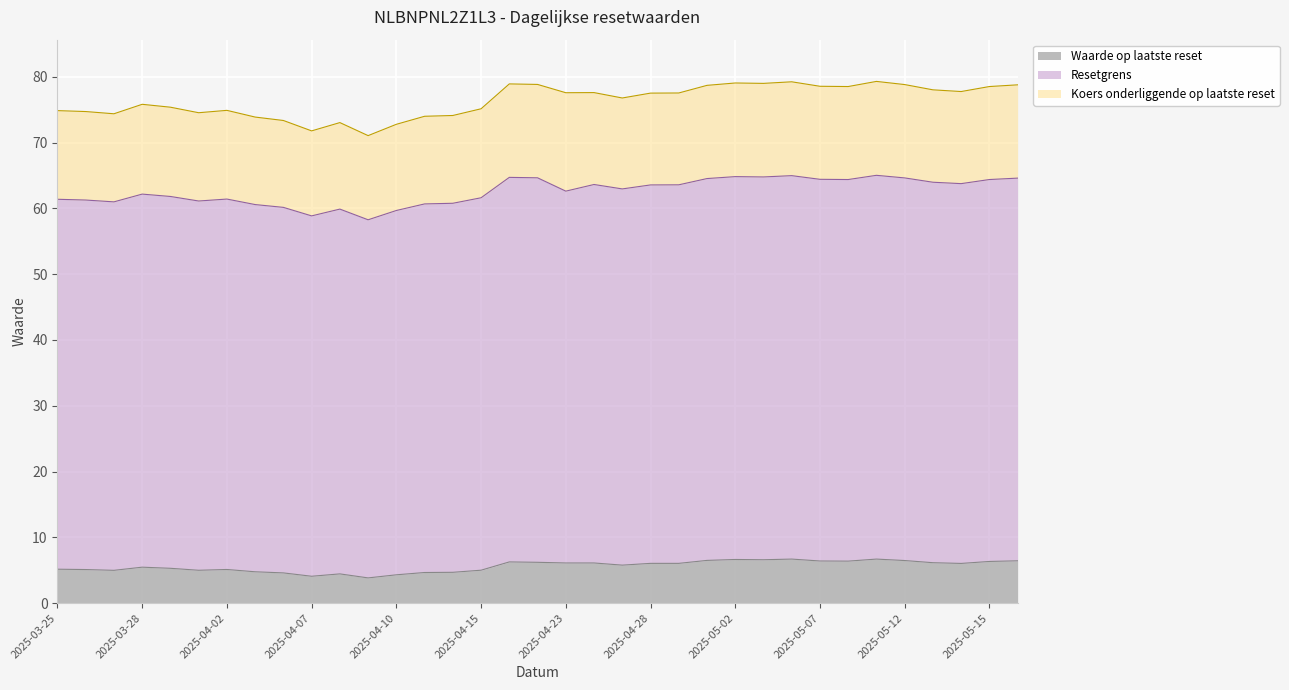

At how many categories does at least one series exceed 77?

18